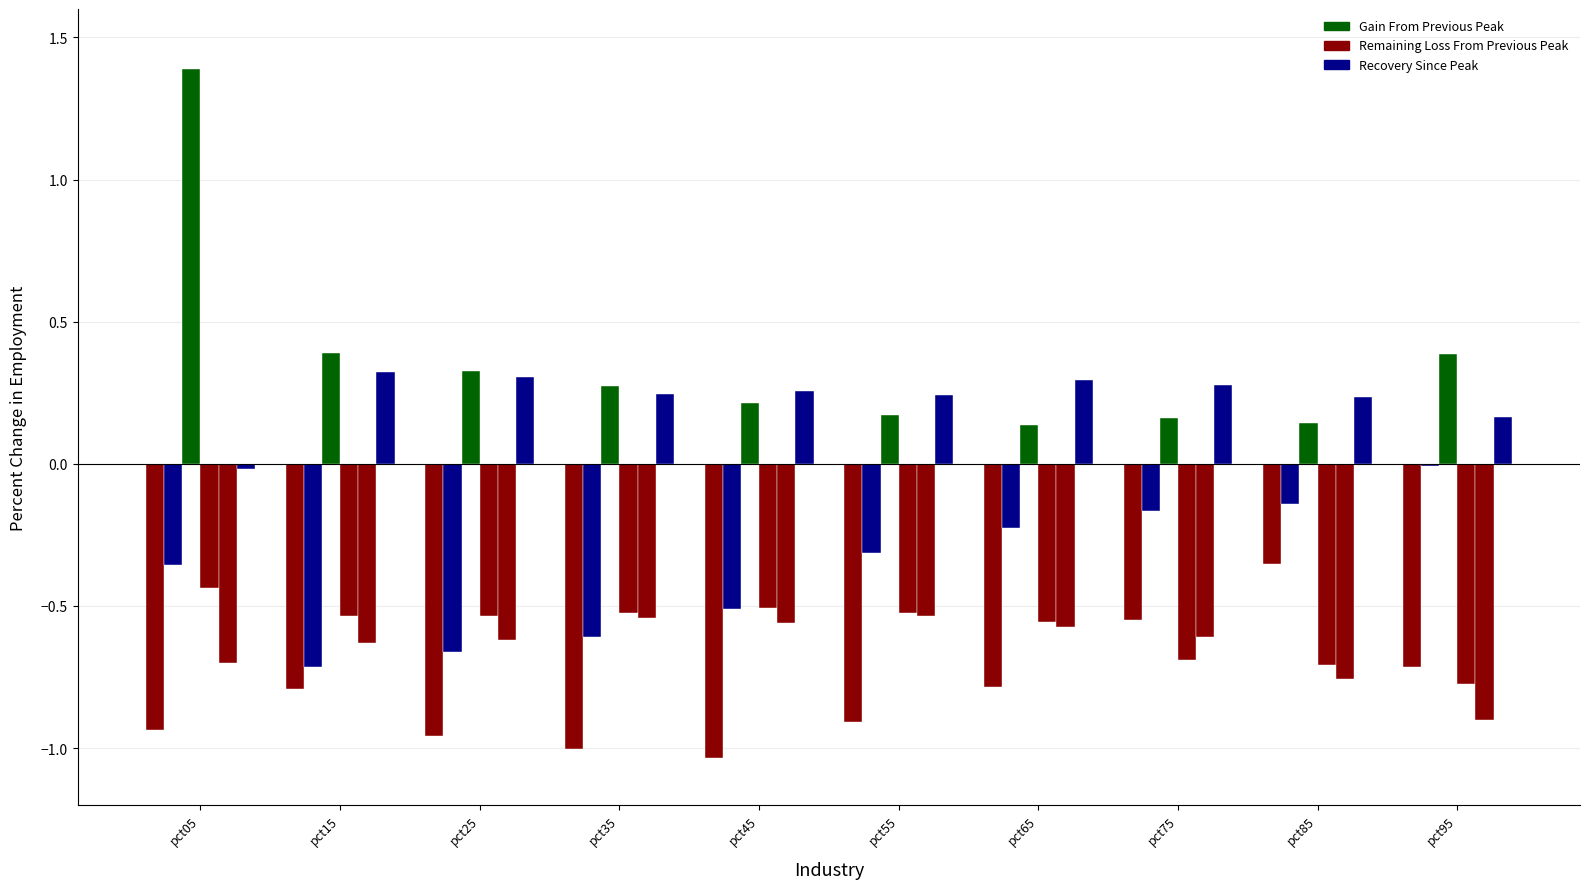

The May series shows -1.1 at pct75. True or false?

False